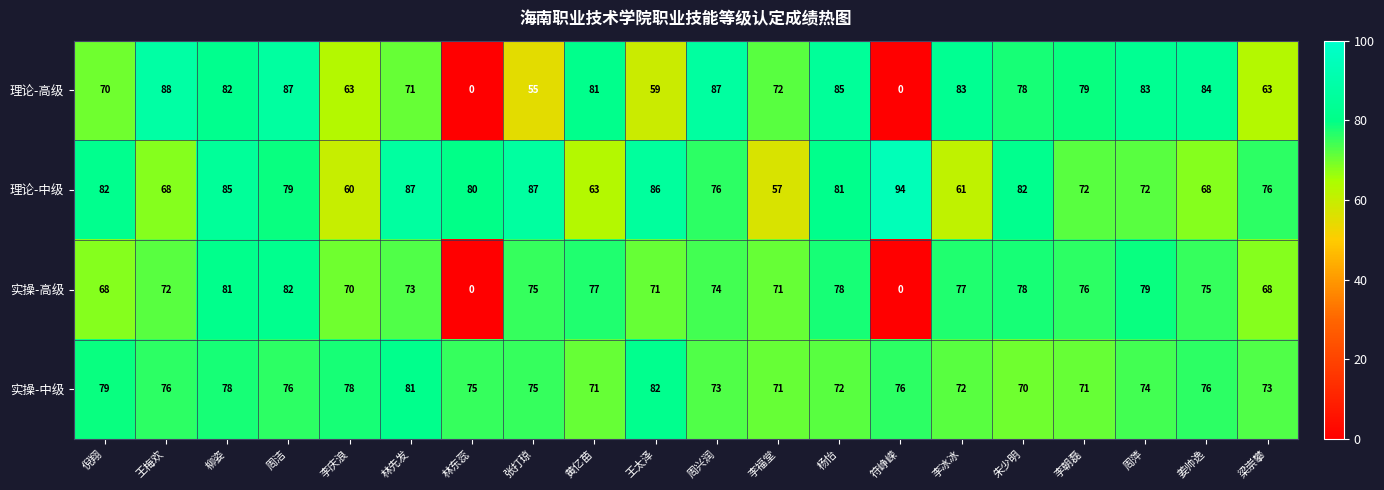

How many values in 实操-高级 are above zero?

18